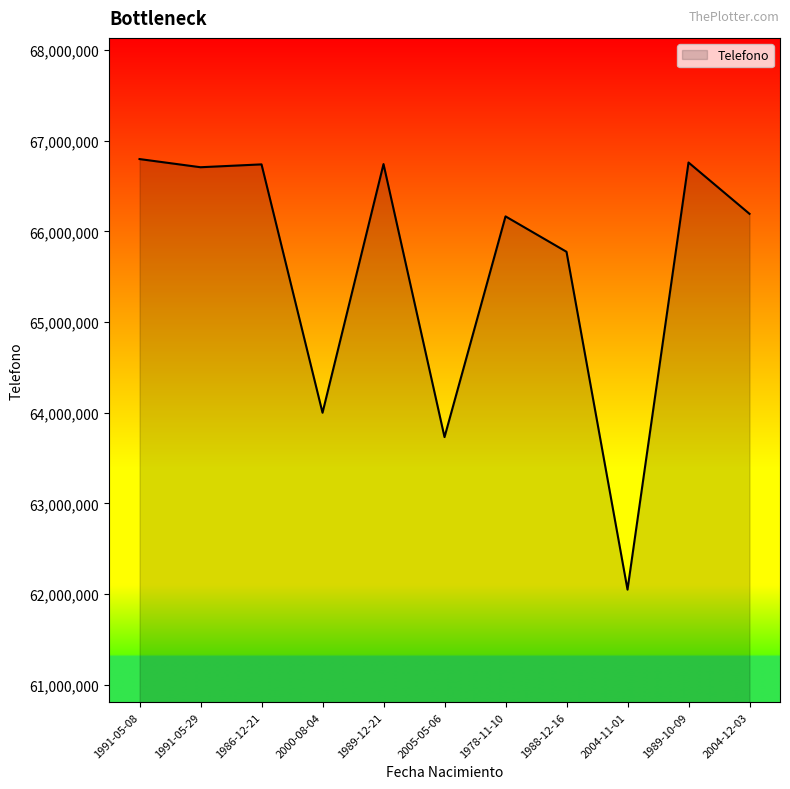

What is the greatest value displayed?

66797309